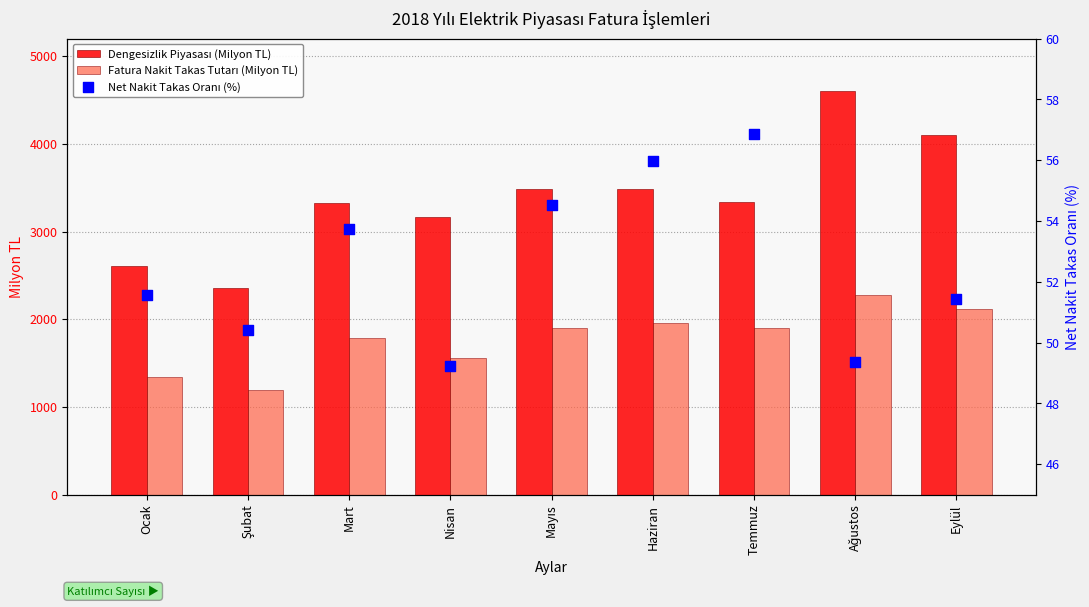

What are all the series names shown in the legend?

Dengesizlik Piyasası (Milyon TL), Fatura Nakit Takas Tutarı (Milyon TL), Net Nakit Takas Oranı (%)